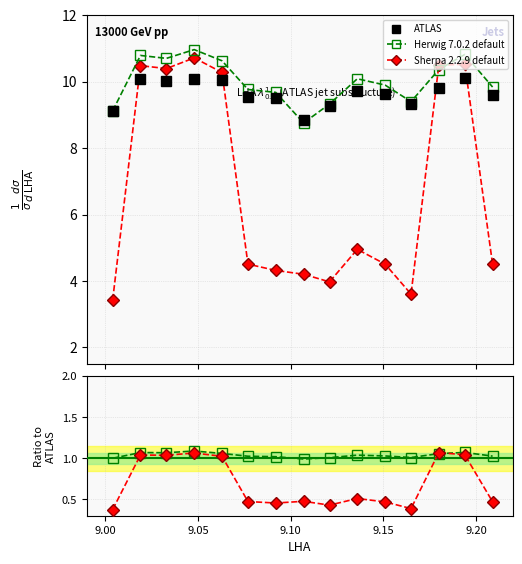

How many times do Sherpa 2.2.9 default and Herwig 7.0.2 default cross each other?

2